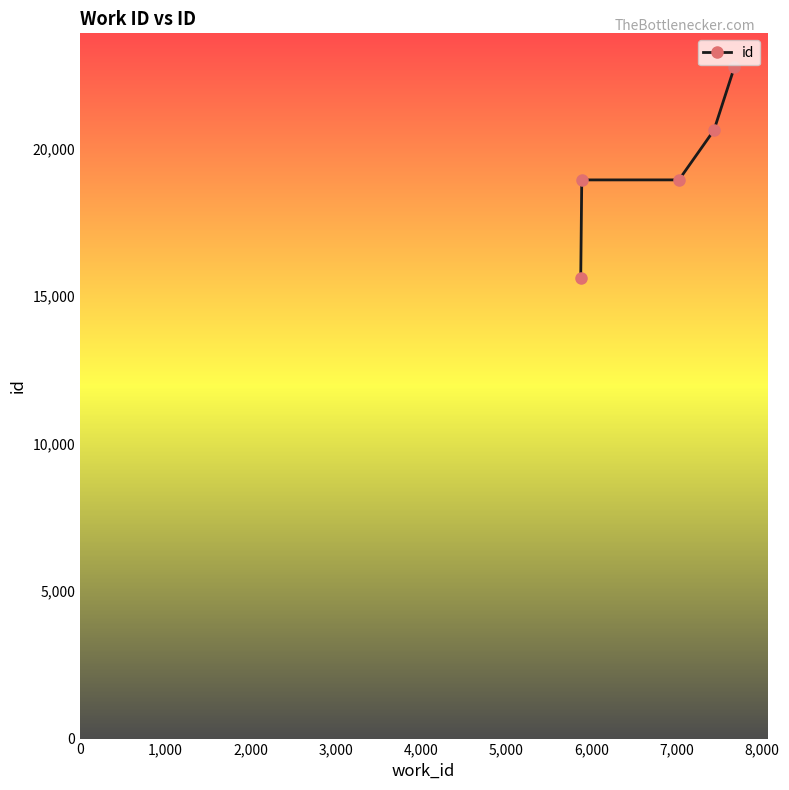

True or false: the data has more than 2 interior local peaks.

False